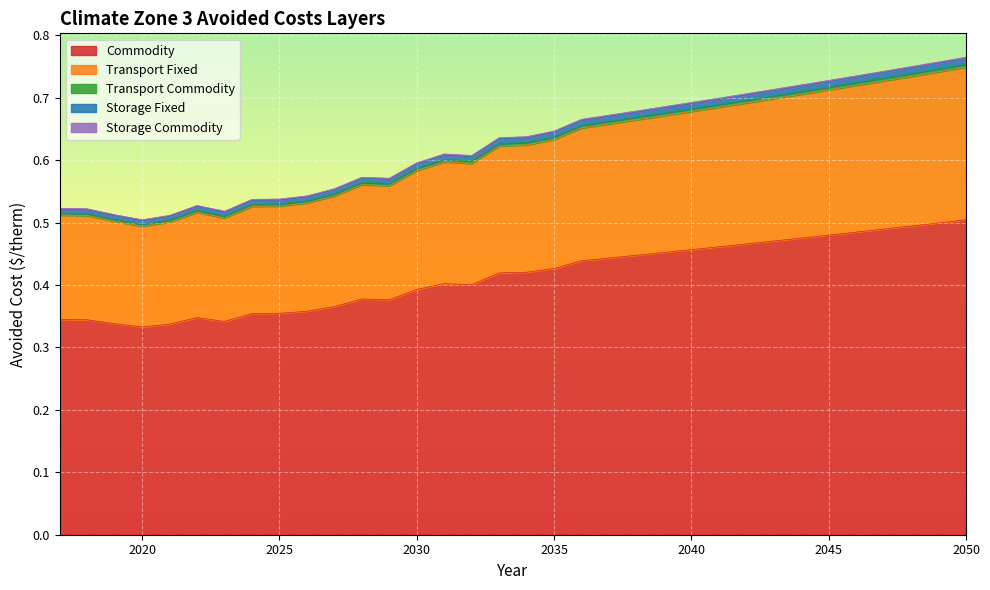

What are all the series names shown in the legend?

Commodity, Transport Fixed, Transport Commodity, Storage Fixed, Storage Commodity